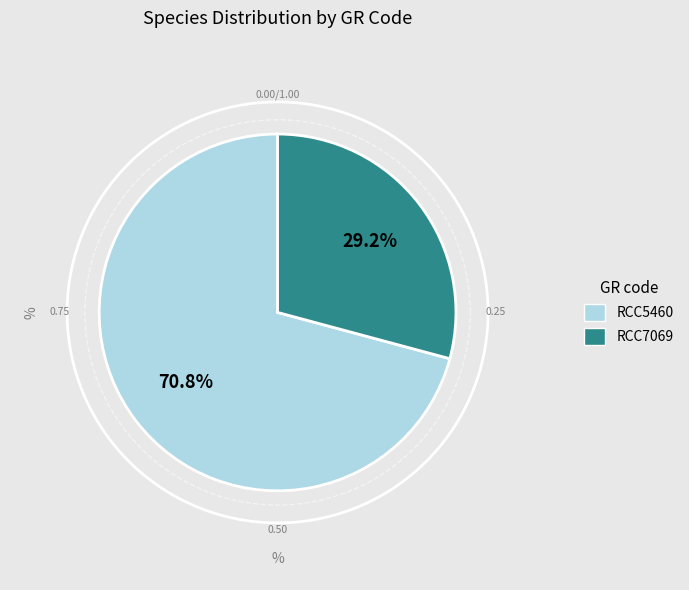

True or false: RCC7069 accounts for 29% of the total.

True